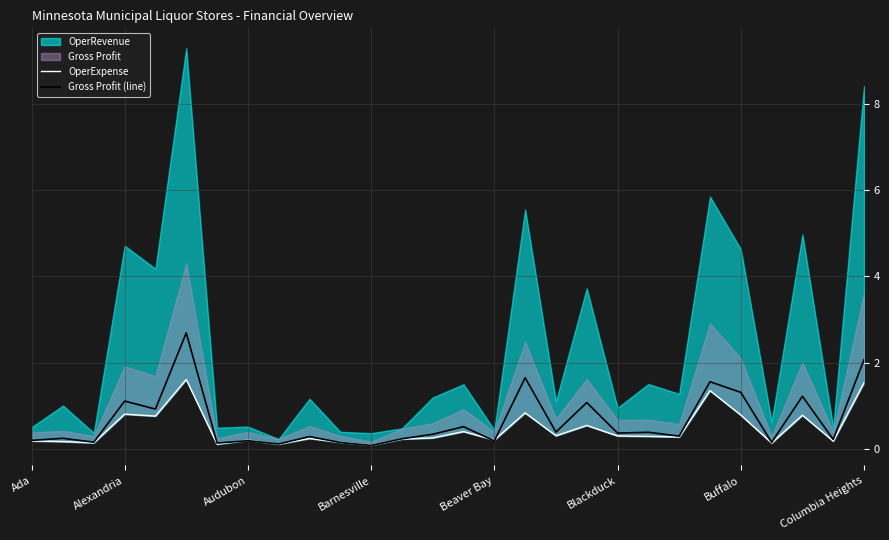

What value does the Gross Profit (line) series have at Blackduck?

0.4